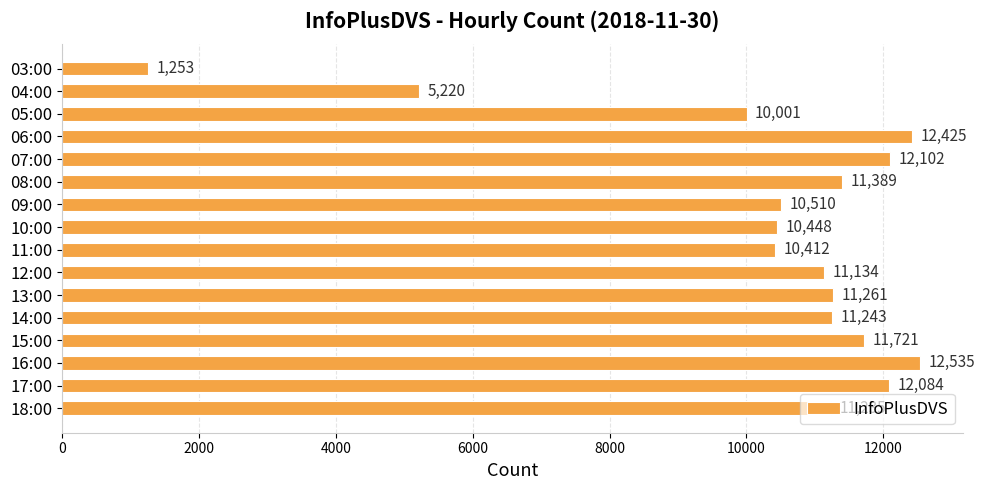

What is the sum of the values at 05:00 and 15:00?

21722